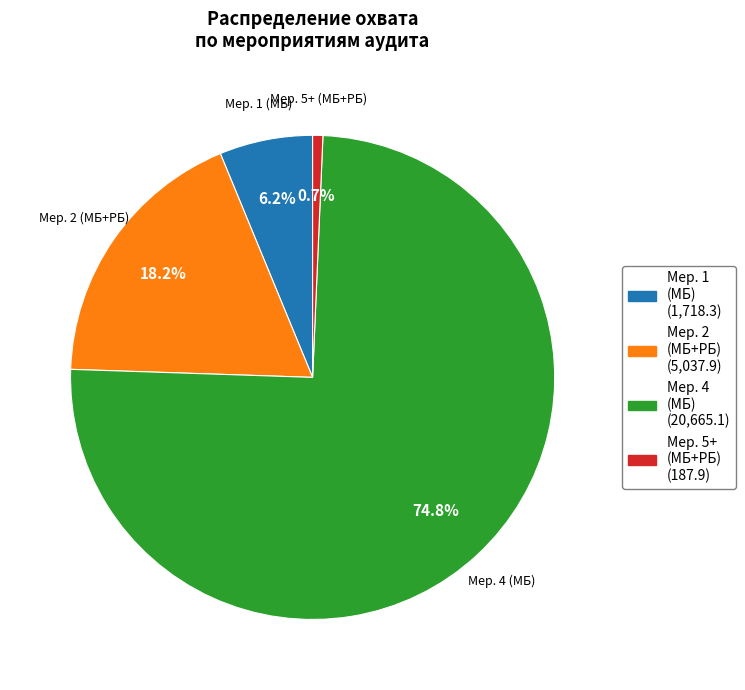

Is there any slice that represents more than half of the pie?

Yes